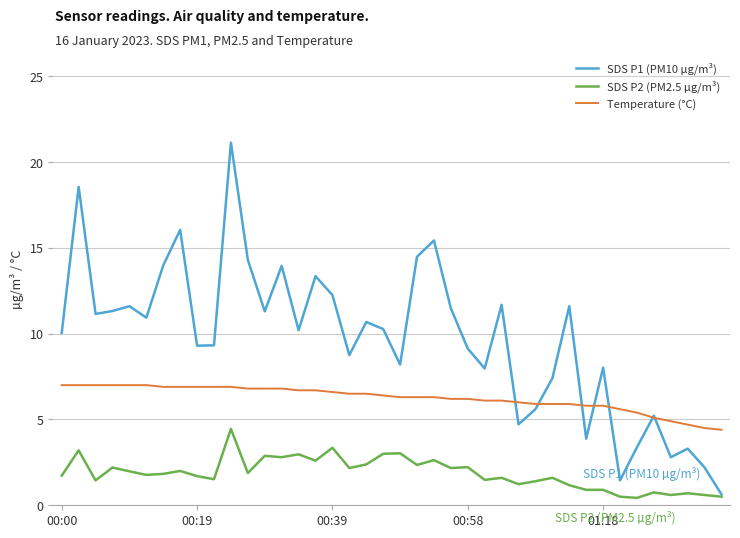

What is the maximum value for SDS P1 (PM10 µg/m³)?

21.1